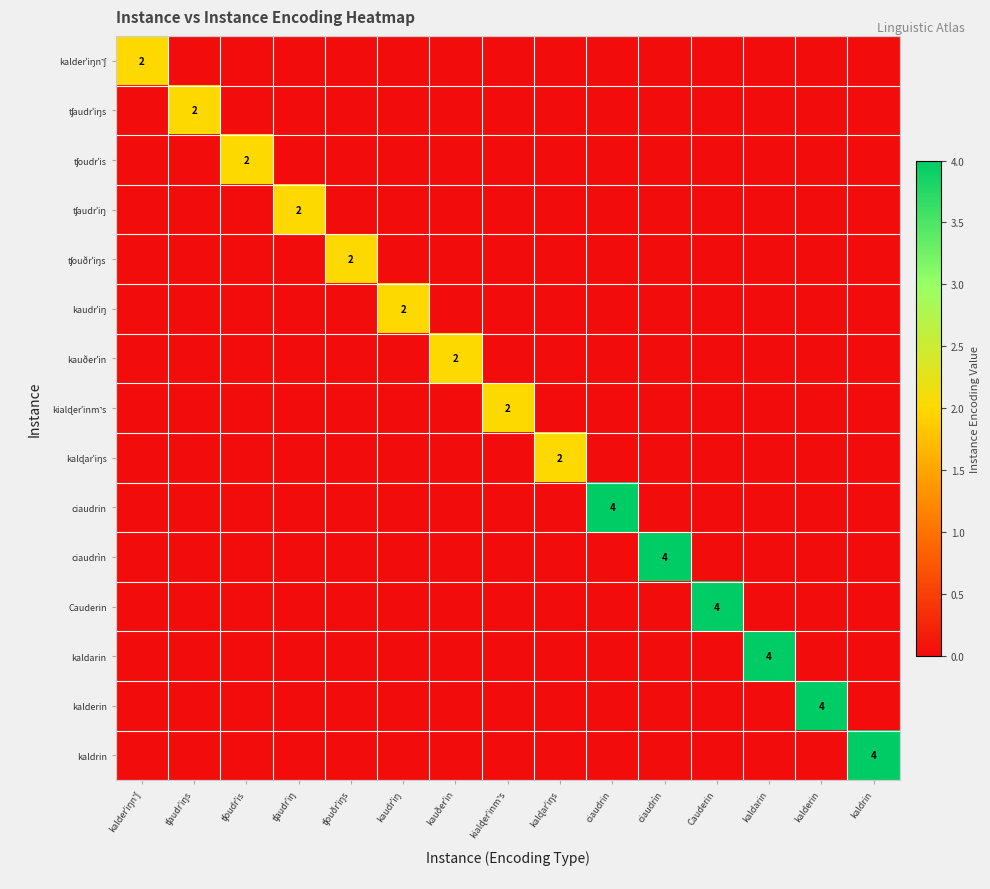

Rank the series by their maximum value, from lowest to highest.

kalderˈiŋn˺ʃ, ʧaudrˈiŋs, ʧoudrˈis, ʧaudrˈiŋ, ʧouðrˈiŋs, kaudrˈiŋ, kauðerˈin, kialɖerˈinm˺s, kalɖarˈiŋs, ciaudrin, ciaudrìn, Cauderin, kaldarin, kalderin, kaldrin